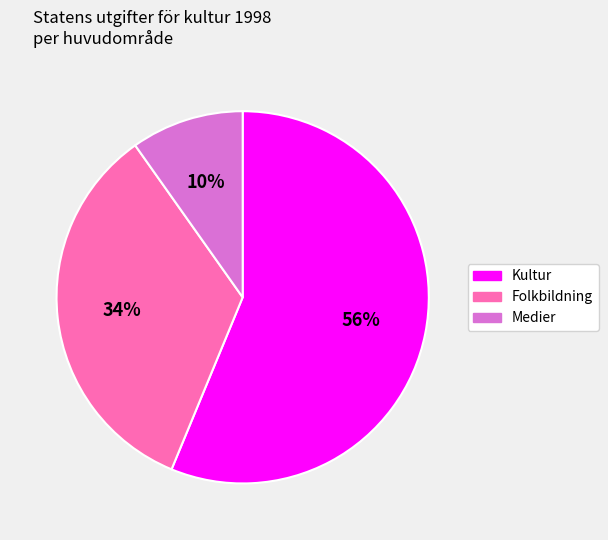

Is it true that Folkbildning is 34% of the pie?

True